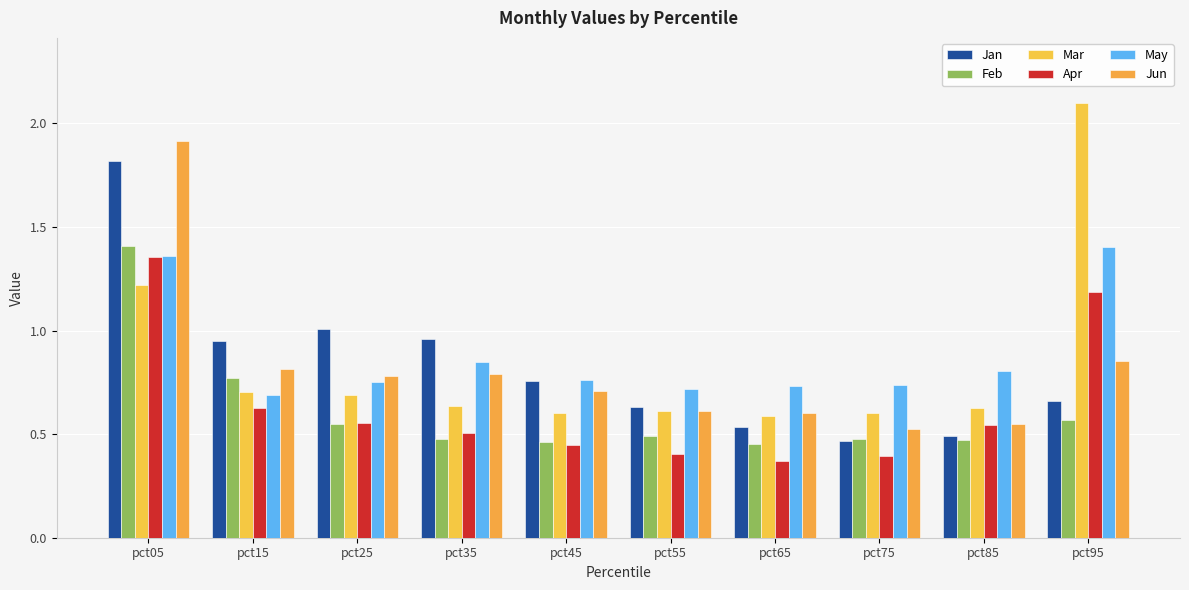

Between pct95 and pct35, which is larger?

pct35